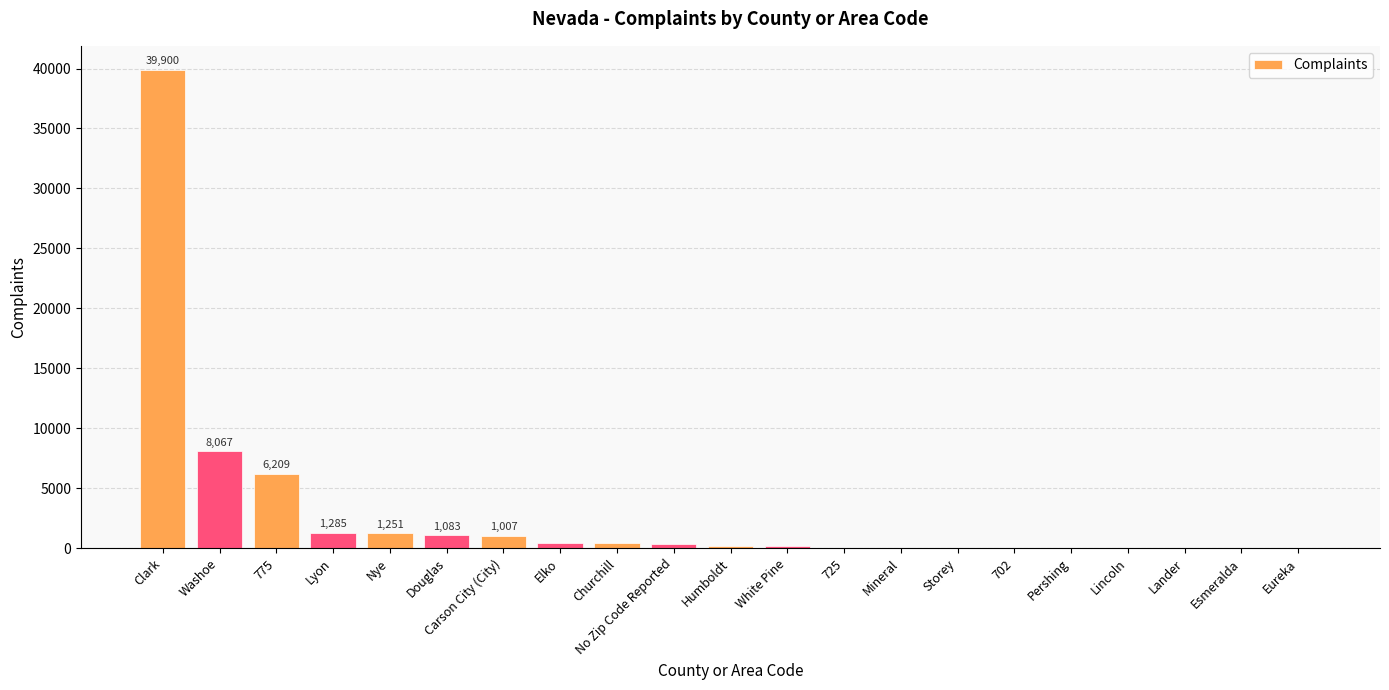

What is the sum of all values?

60560